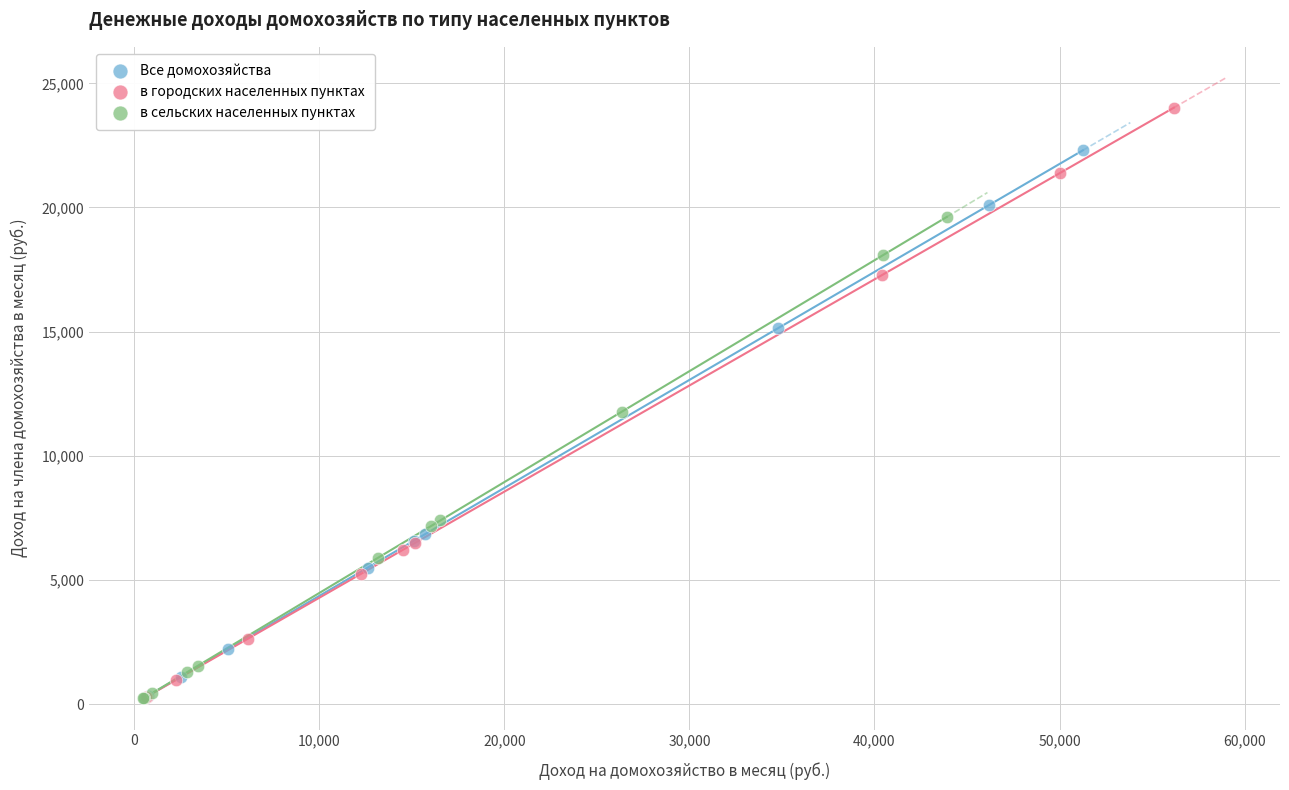

Which series contains the highest Y value?

в городских населенных пунктах